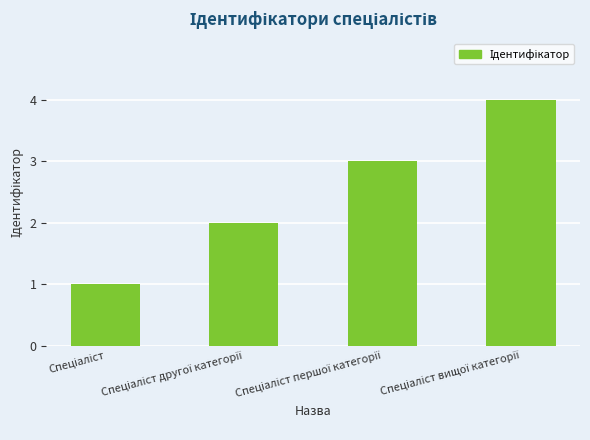

What is the greatest value displayed?

4